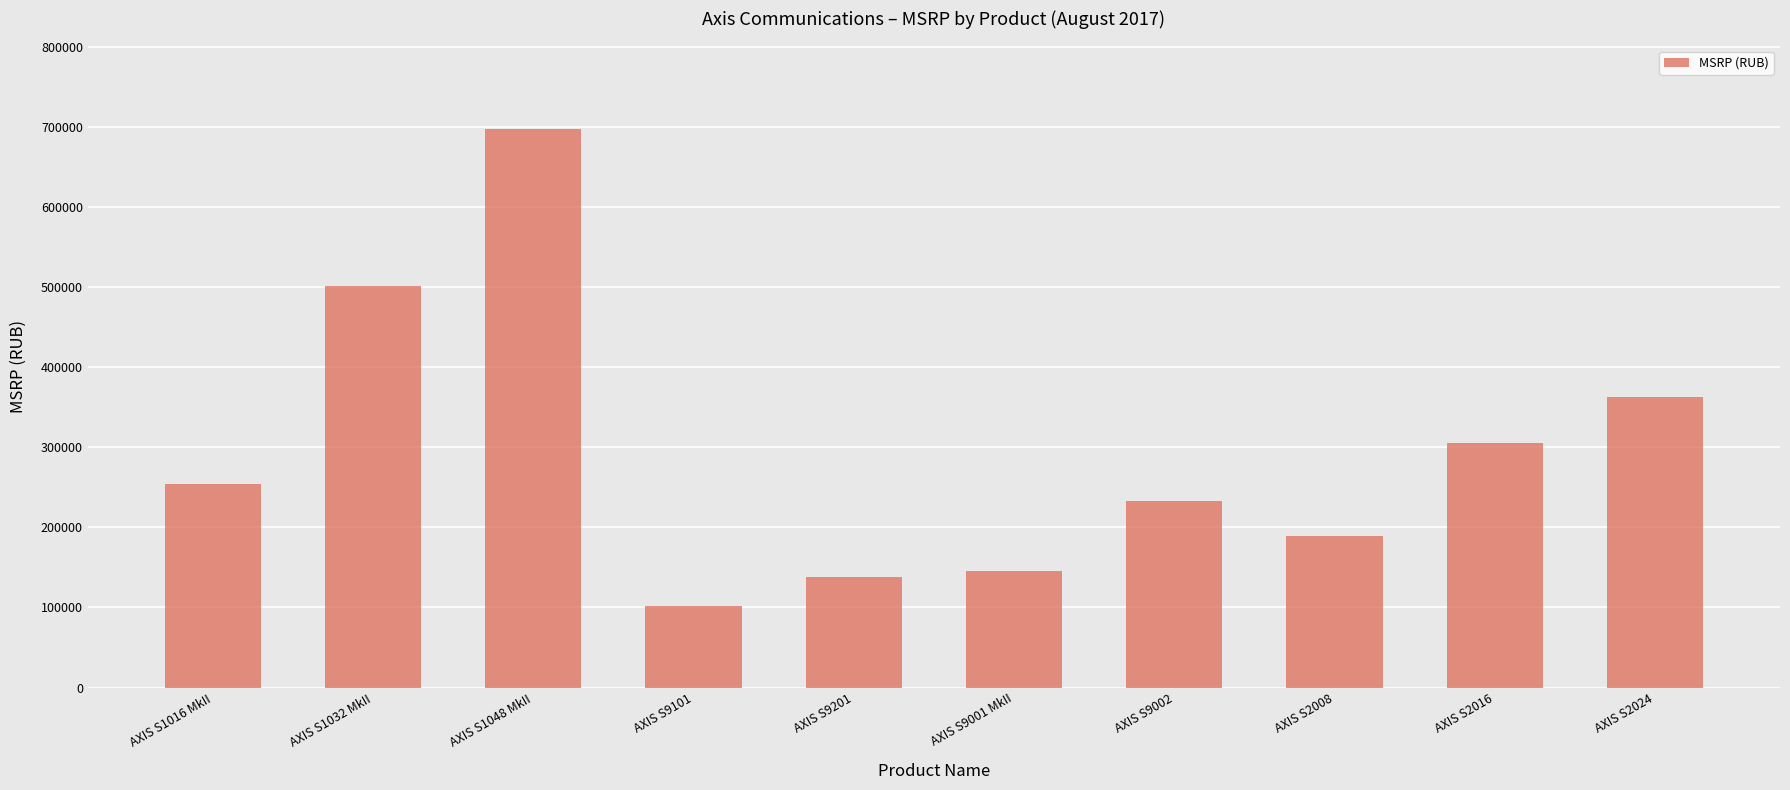

What is the label of the 2nd bar from the left?

AXIS S1032 MkII